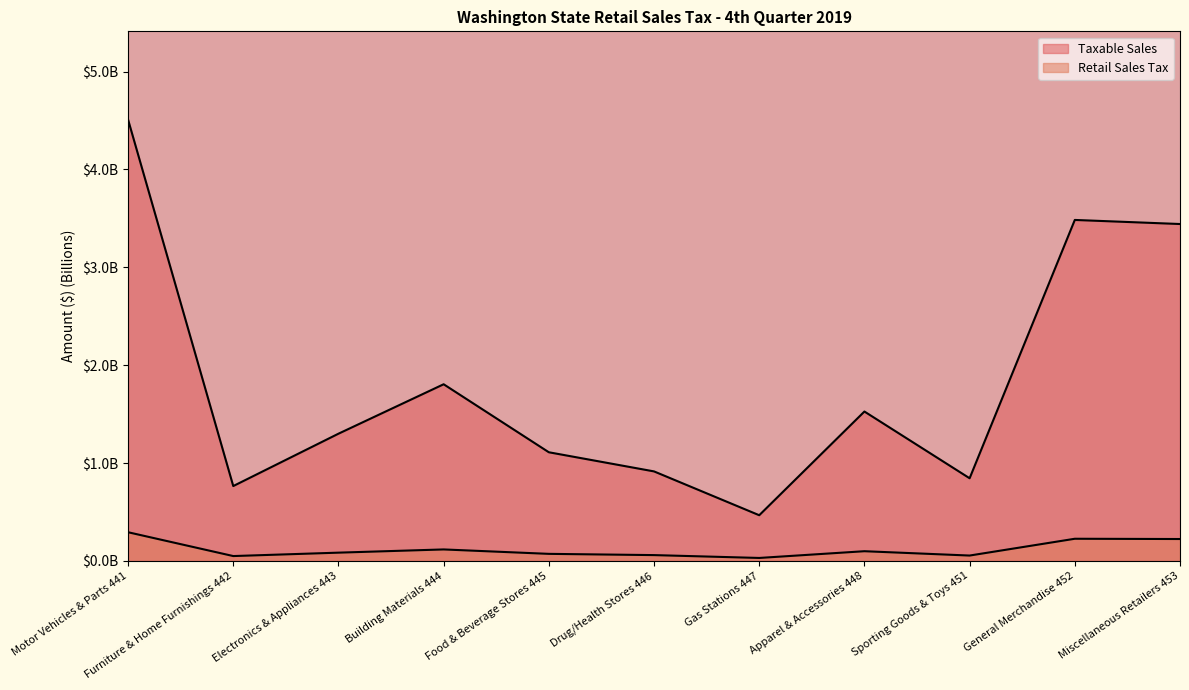

Reading left to right, transcribe all the data shown in this chart.

Taxable Sales: Motor Vehicles & Parts 441=4.5	Furniture & Home Furnishings 442=0.8	Electronics & Appliances 443=1.3	Building Materials 444=1.8	Food & Beverage Stores 445=1.1	Drug/Health Stores 446=0.9	Gas Stations 447=0.5	Apparel & Accessories 448=1.5	Sporting Goods & Toys 451=0.8	General Merchandise 452=3.5	Miscellaneous Retailers 453=3.4
Retail Sales Tax: Motor Vehicles & Parts 441=0.3	Furniture & Home Furnishings 442=0.0	Electronics & Appliances 443=0.1	Building Materials 444=0.1	Food & Beverage Stores 445=0.1	Drug/Health Stores 446=0.1	Gas Stations 447=0.0	Apparel & Accessories 448=0.1	Sporting Goods & Toys 451=0.1	General Merchandise 452=0.2	Miscellaneous Retailers 453=0.2